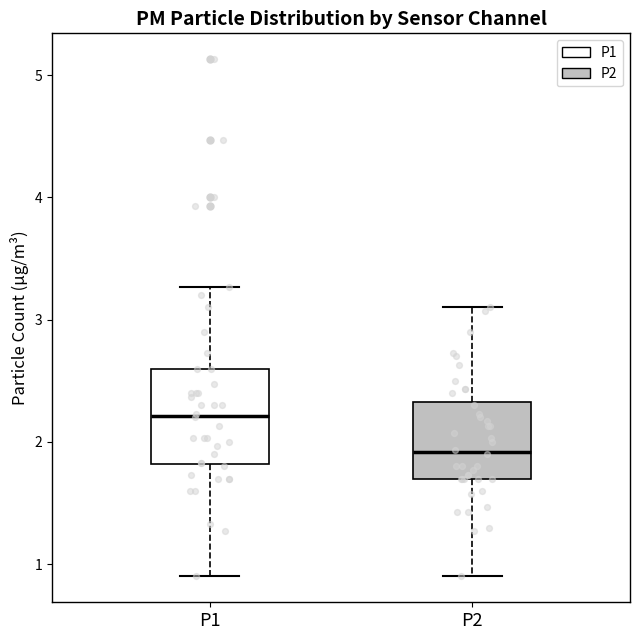

Reading left to right, read every box against the y-axis: the position of its median line, the range the box covers, and the ends of its whiskers. The values are not printed on the chart, so give them approximately, as read against the axis.

P1: median 2.2, box 1.8 to 2.6, whiskers 0.9 to 3.3
P2: median 1.9, box 1.7 to 2.3, whiskers 0.9 to 3.1